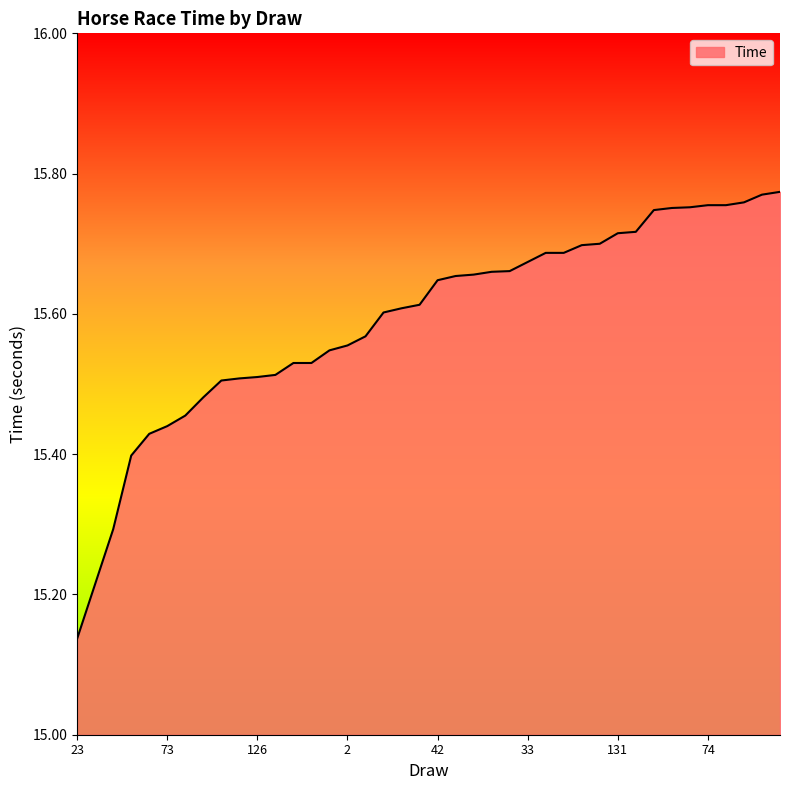

What is the difference between the maximum and minimum values?

0.6